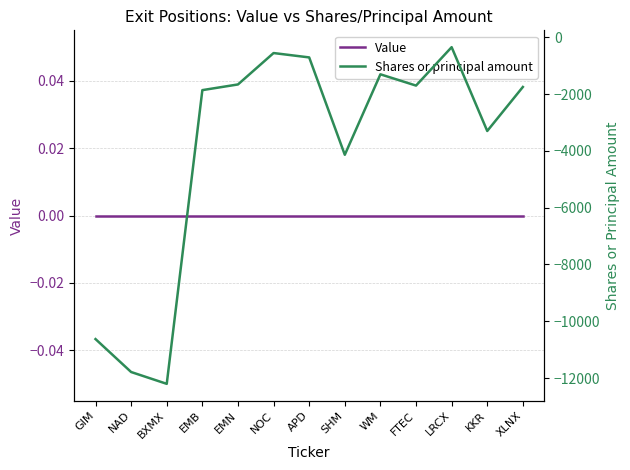

What is the total value across all series at NOC?

-553